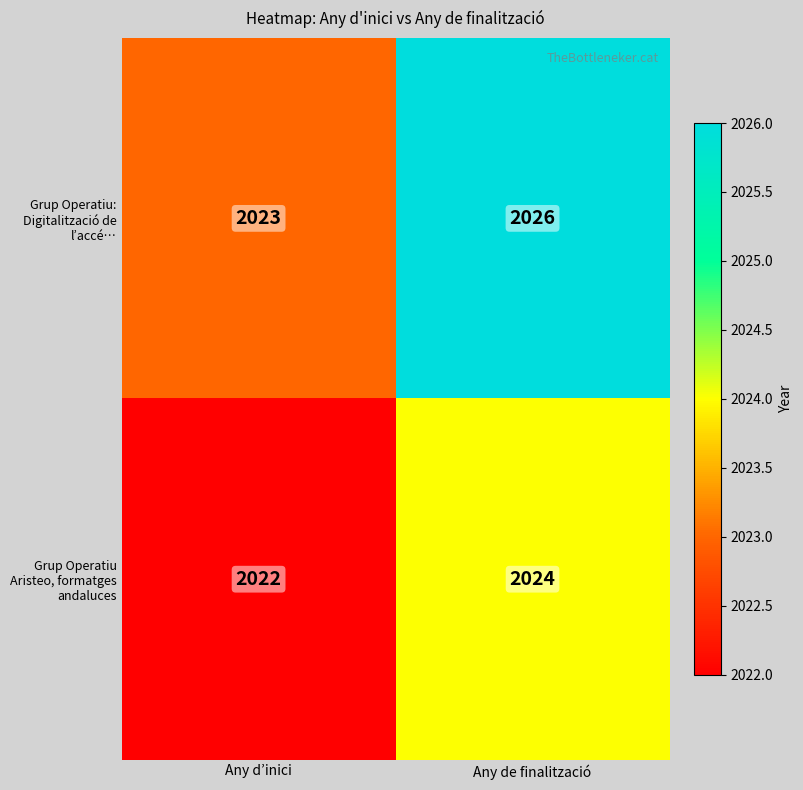

Count the number of data series in this chart.

2